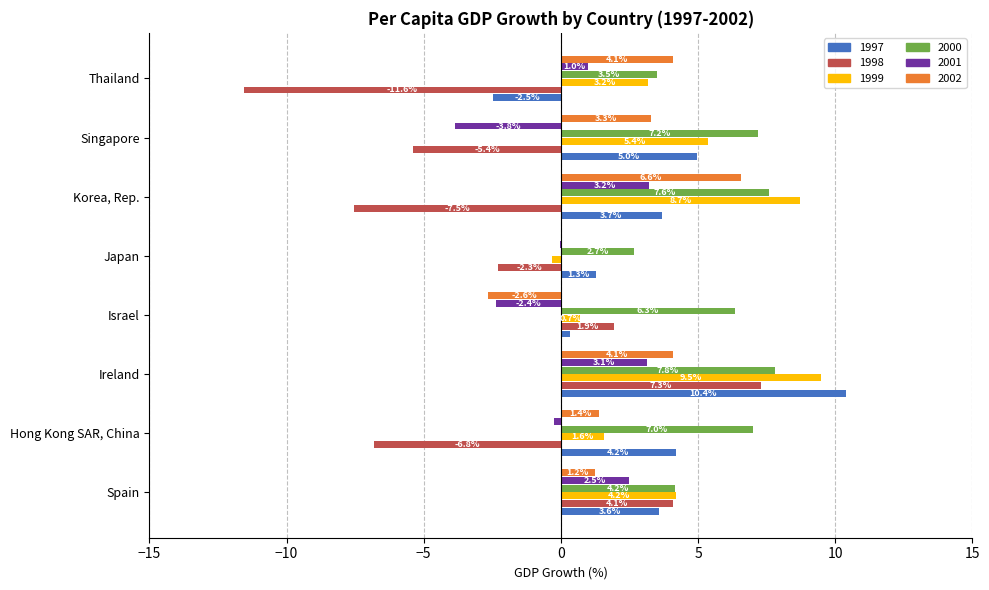

What is the highest value of the 1999 series?

9.5